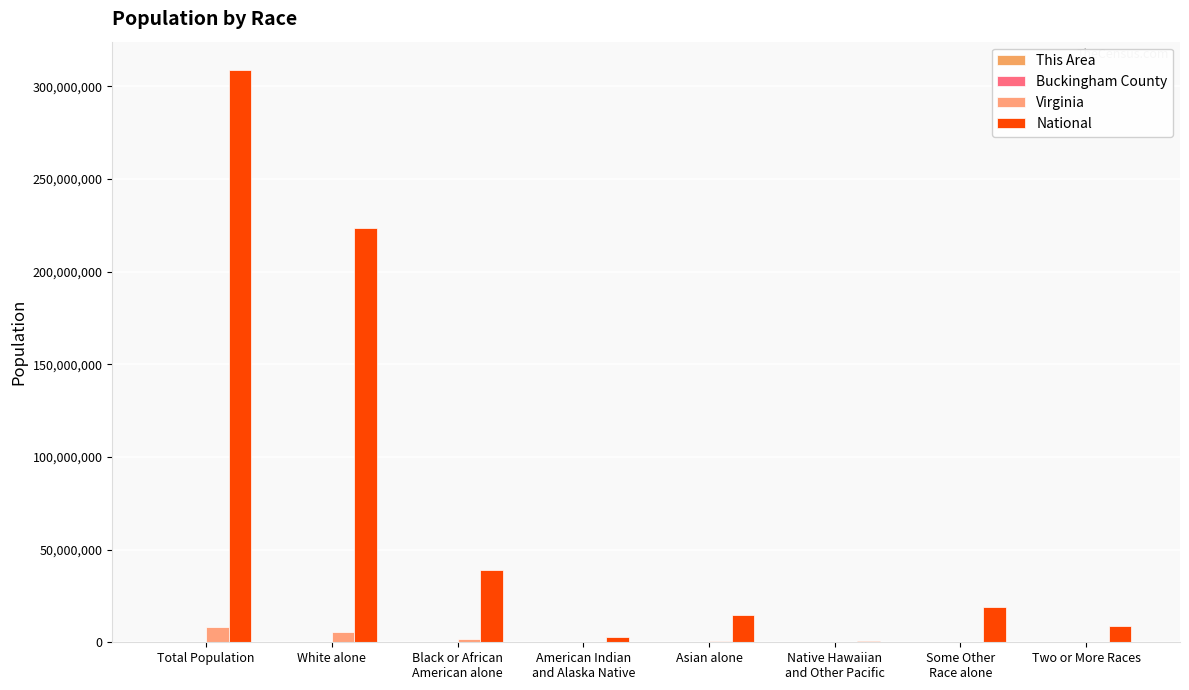

List the labels in order of This Area value, largest first.

Total Population, White alone, Black or African
American alone, Two or More Races, Some Other
Race alone, Asian alone, American Indian
and Alaska Native, Native Hawaiian
and Other Pacific